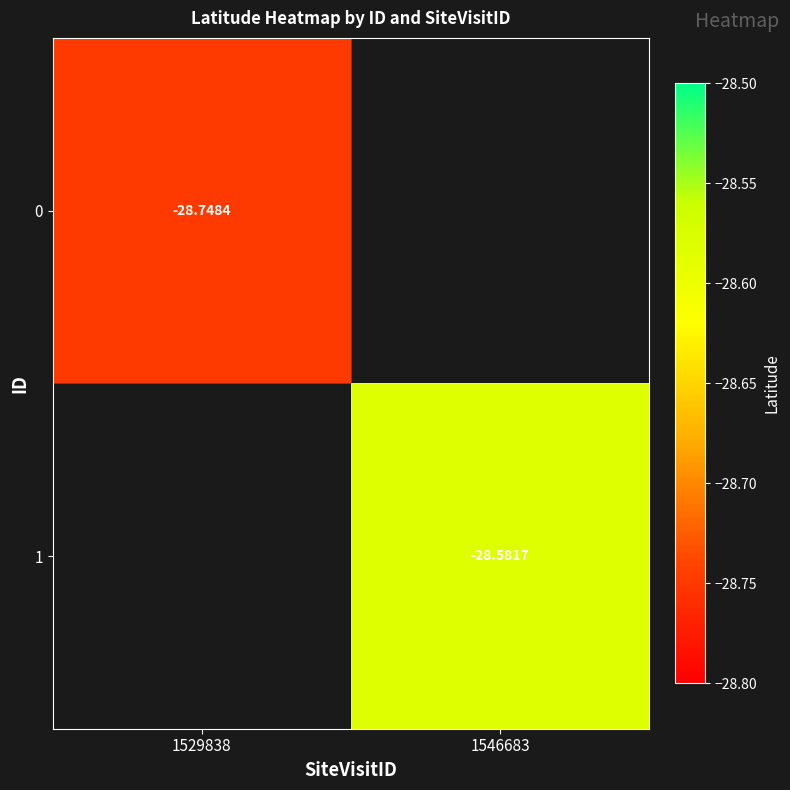

Is the value of 0 at 1529838 greater than the value of 1 at 1546683?

No